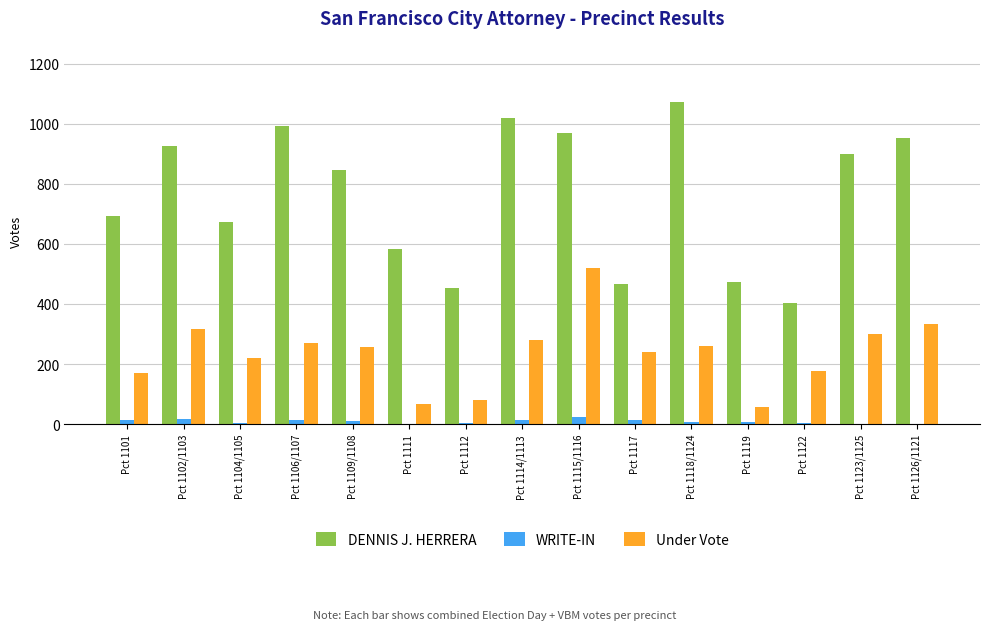

Which series has the largest range (max minus min)?

DENNIS J. HERRERA